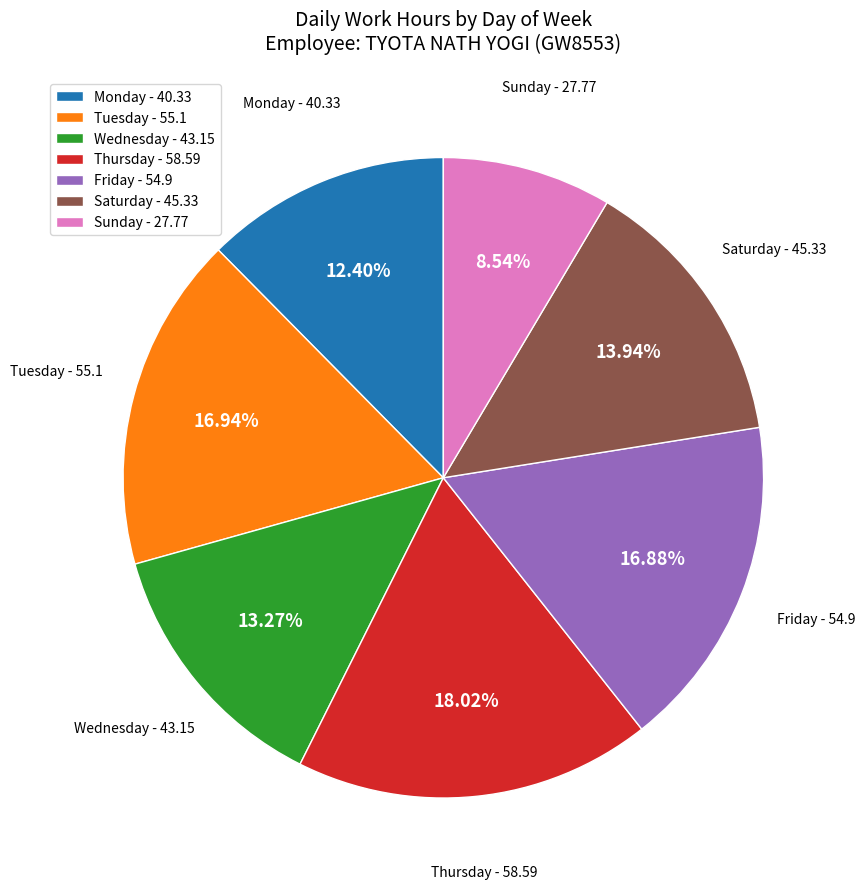

What is the smallest slice in the pie chart?

Sunday - 27.77